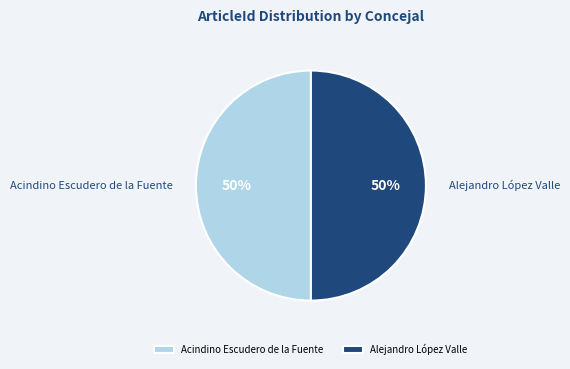

Is the sum of Acindino Escudero de la Fuente and Alejandro López Valle greater than half?

Yes